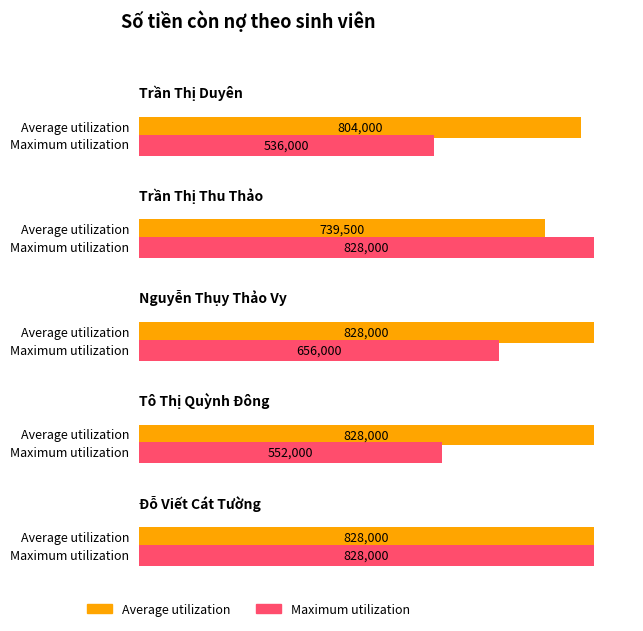

What is the average value of the Maximum utilization series?

680000